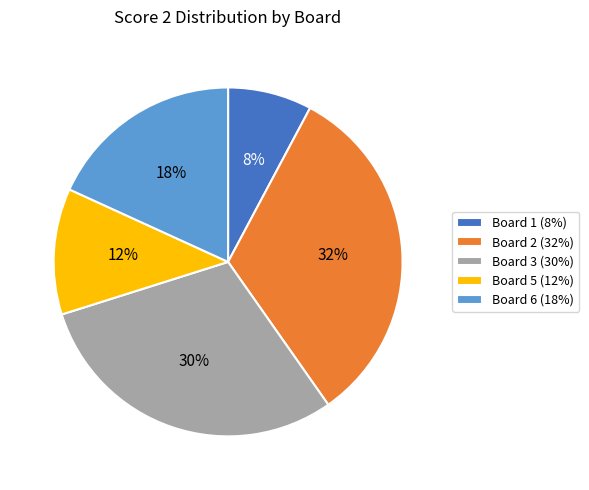

Between Board 1 (8%) and Board 2 (32%), which is larger?

Board 2 (32%)